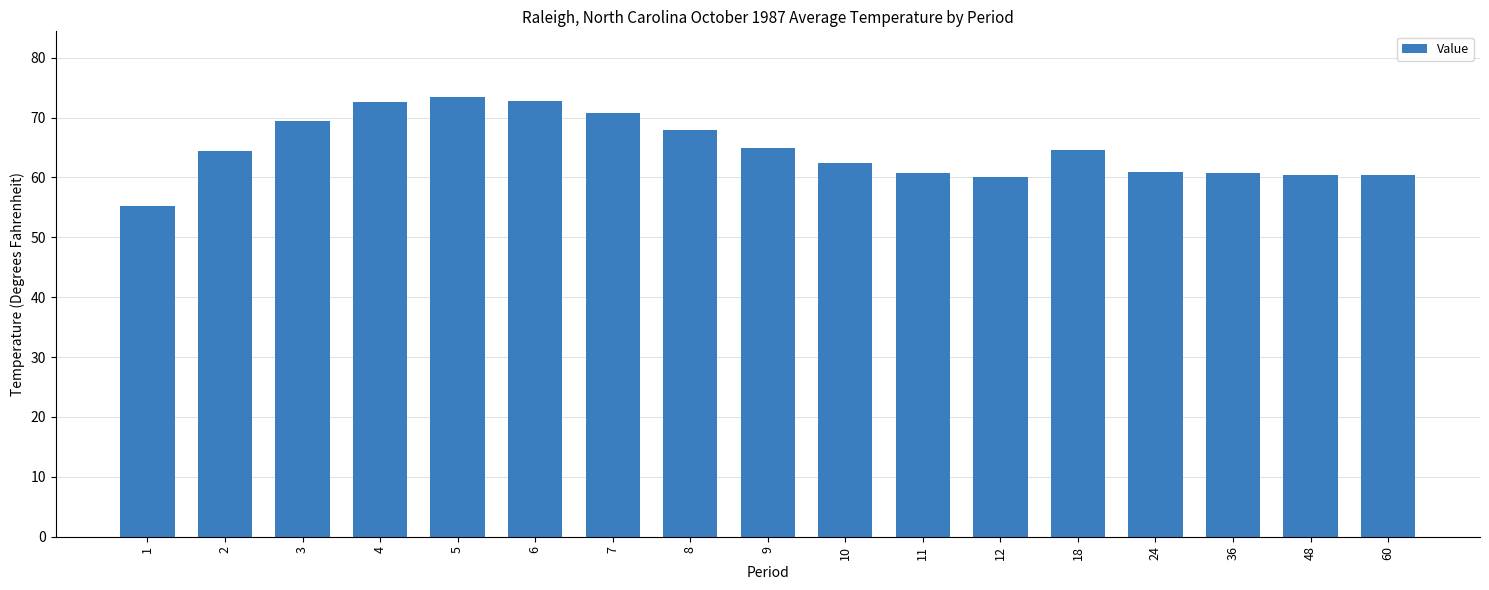

What is the value of the 16th bar from the left?

60.4